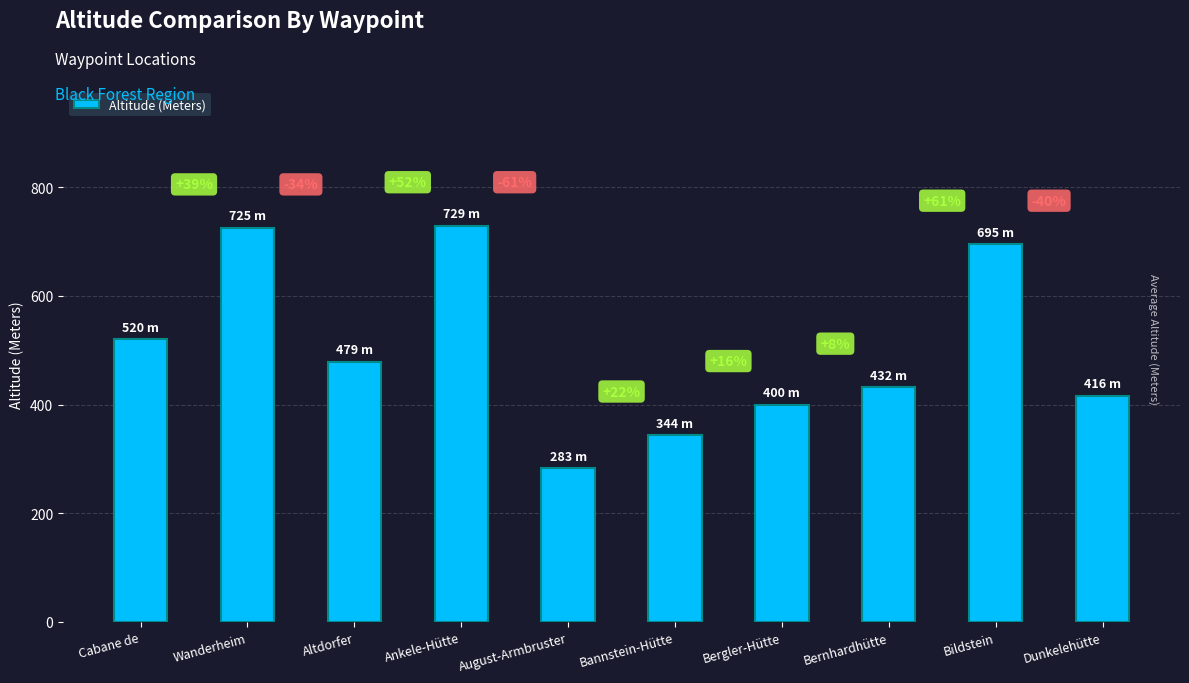

Reading left to right, extract all data points from this chart.

520	725	479	729	283	344	400	432	695	416